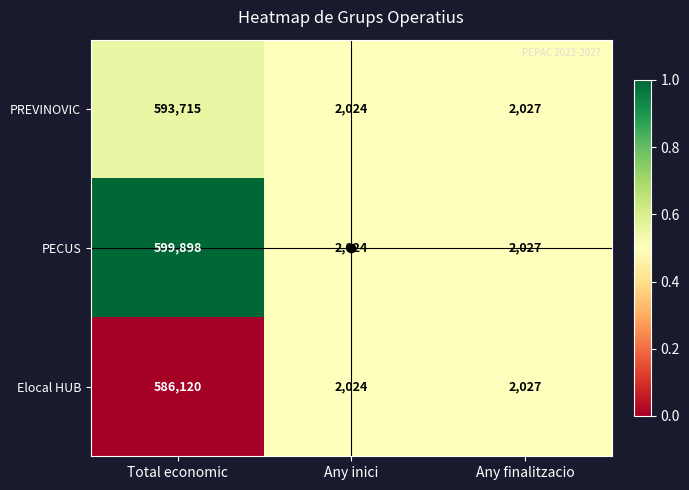

Which series has the largest total across all categories?

PECUS